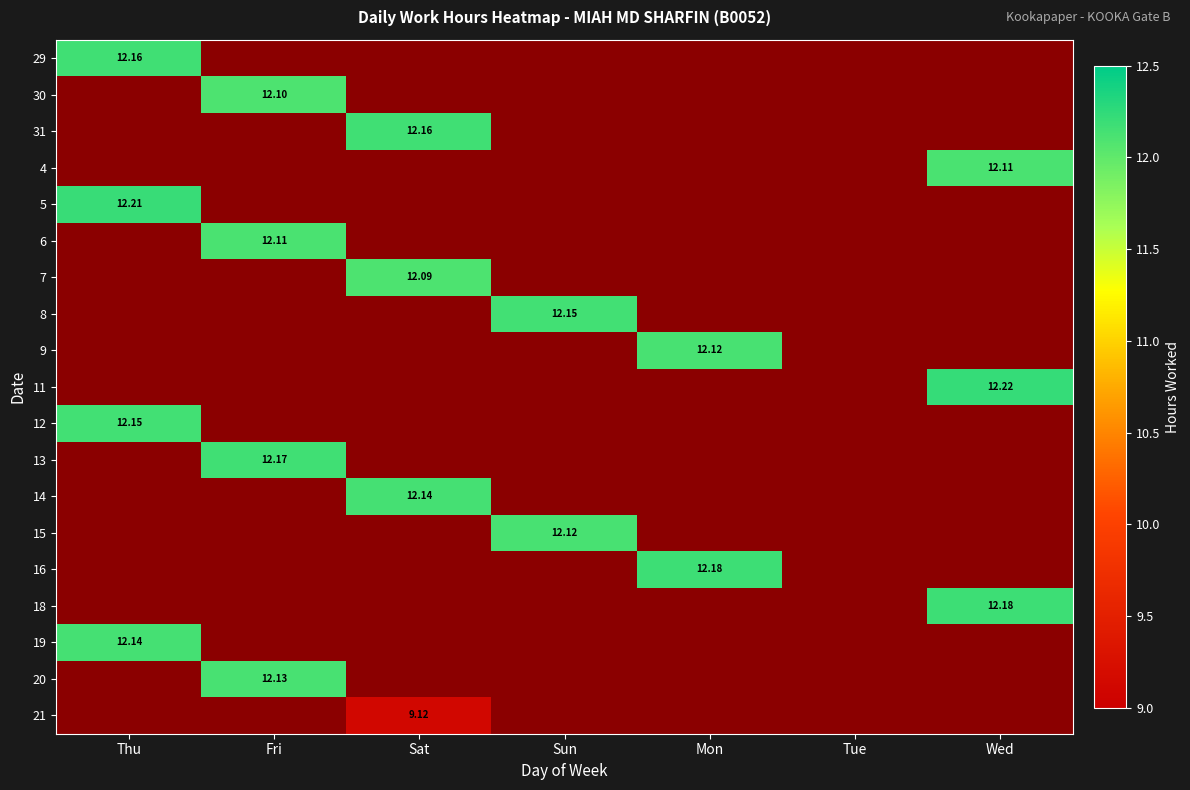

Rank the series at Mon from highest to lowest value.

16, 9, 29, 30, 31, 4, 5, 6, 7, 8, 11, 12, 13, 14, 15, 18, 19, 20, 21